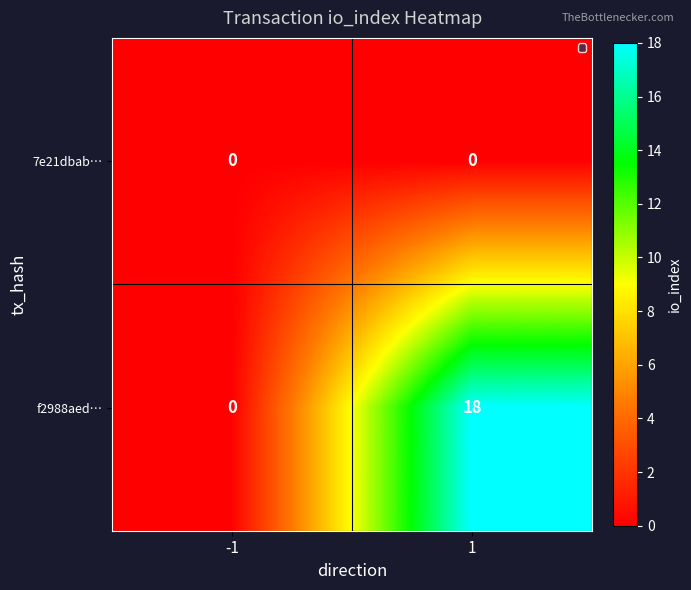

The f2988aed… series shows -12 at -1. True or false?

False